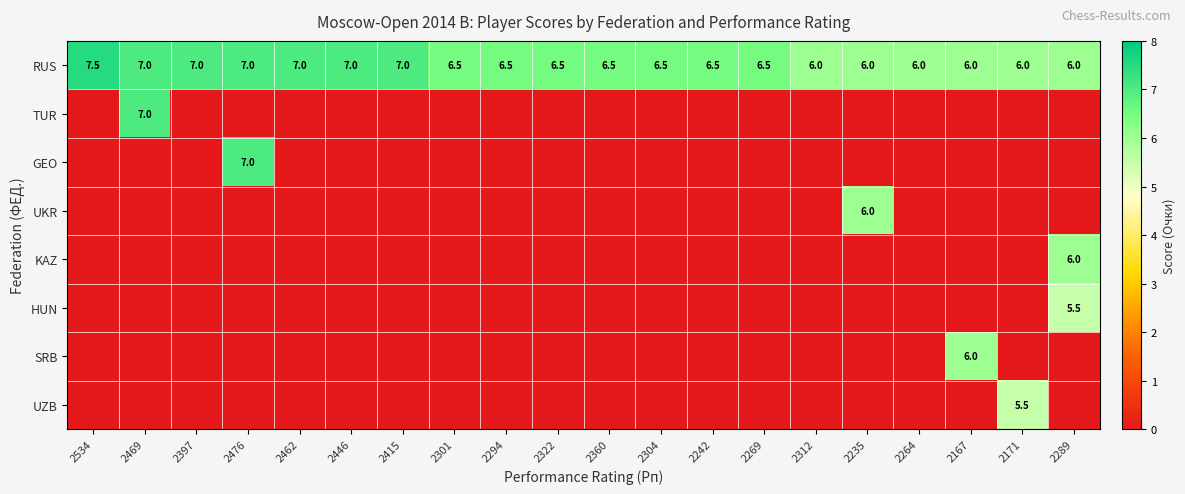

What is the difference between the highest and lowest values at 2301?

6.5